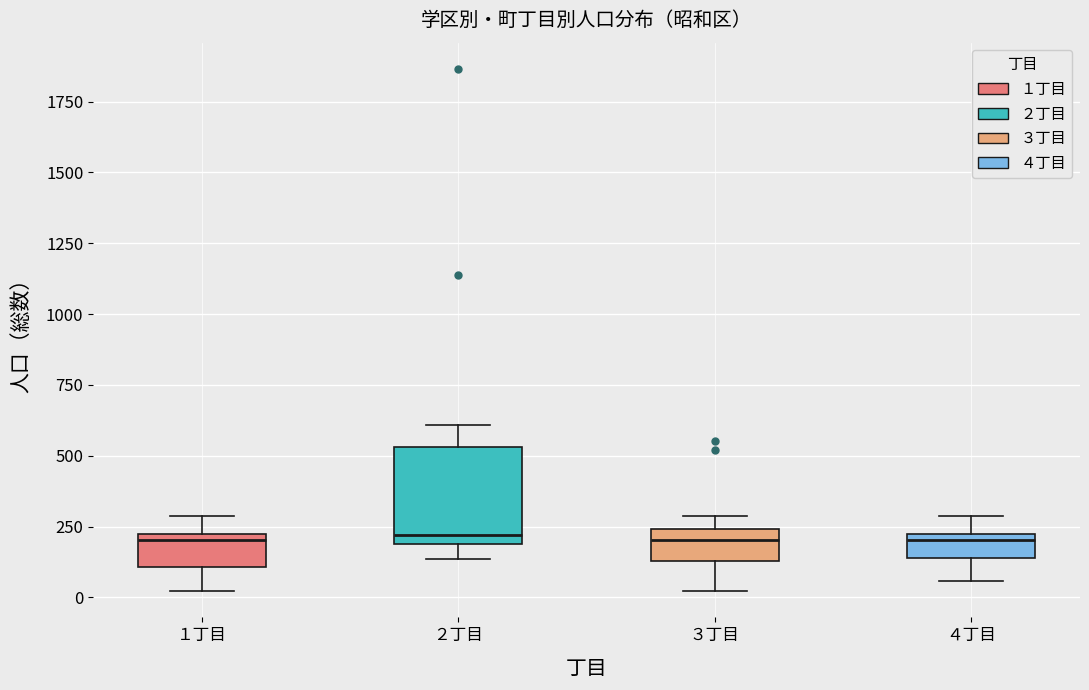

Which box is the tallest, from its lower edge to its upper edge?

２丁目